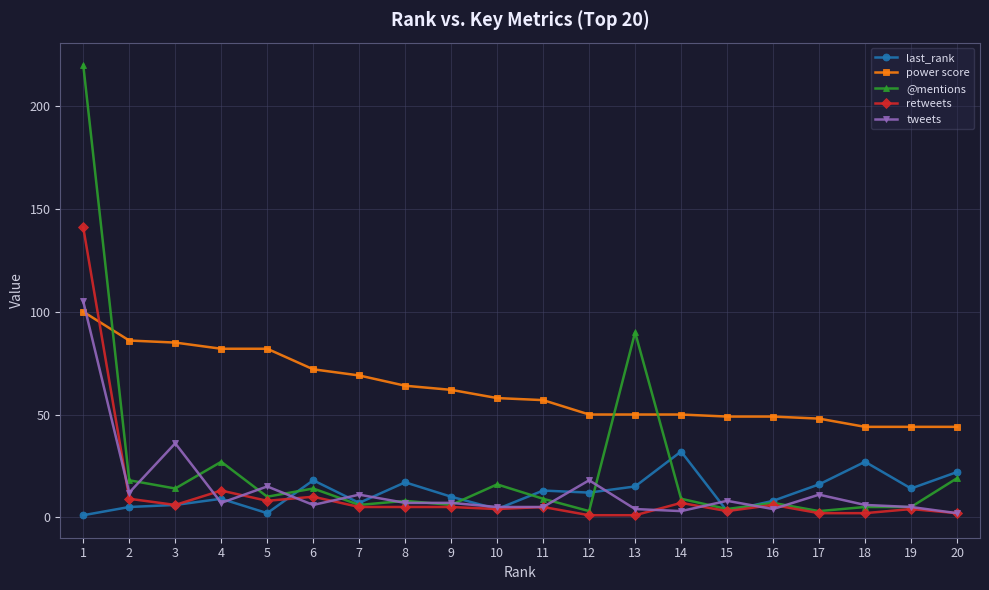

What is the total value across all series at 16?

74